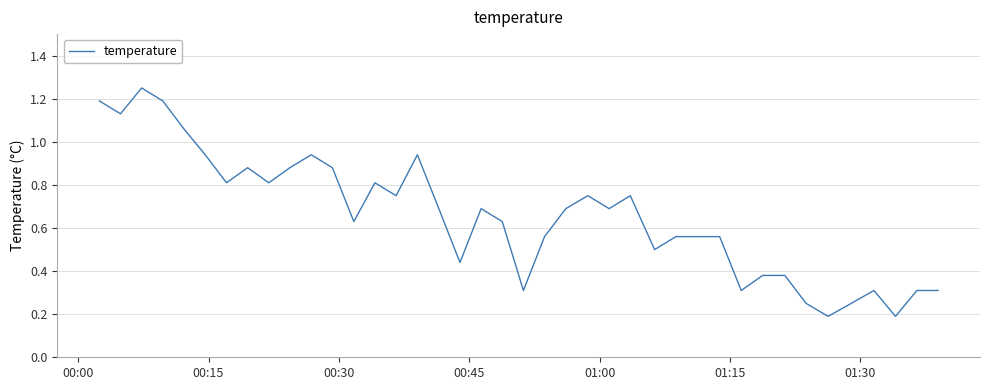

Reading right to left, extract all data points from this chart.

0.3	0.3	0.2	0.3	0.2	0.2	0.2	0.4	0.4	0.3	0.6	0.6	0.6	0.5	0.8	0.7	0.8	0.7	0.6	0.3	0.6	0.7	0.4	0.7	0.9	0.8	0.8	0.6	0.9	0.9	0.9	0.8	0.9	0.8	0.9	1.1	1.2	1.2	1.1	1.2